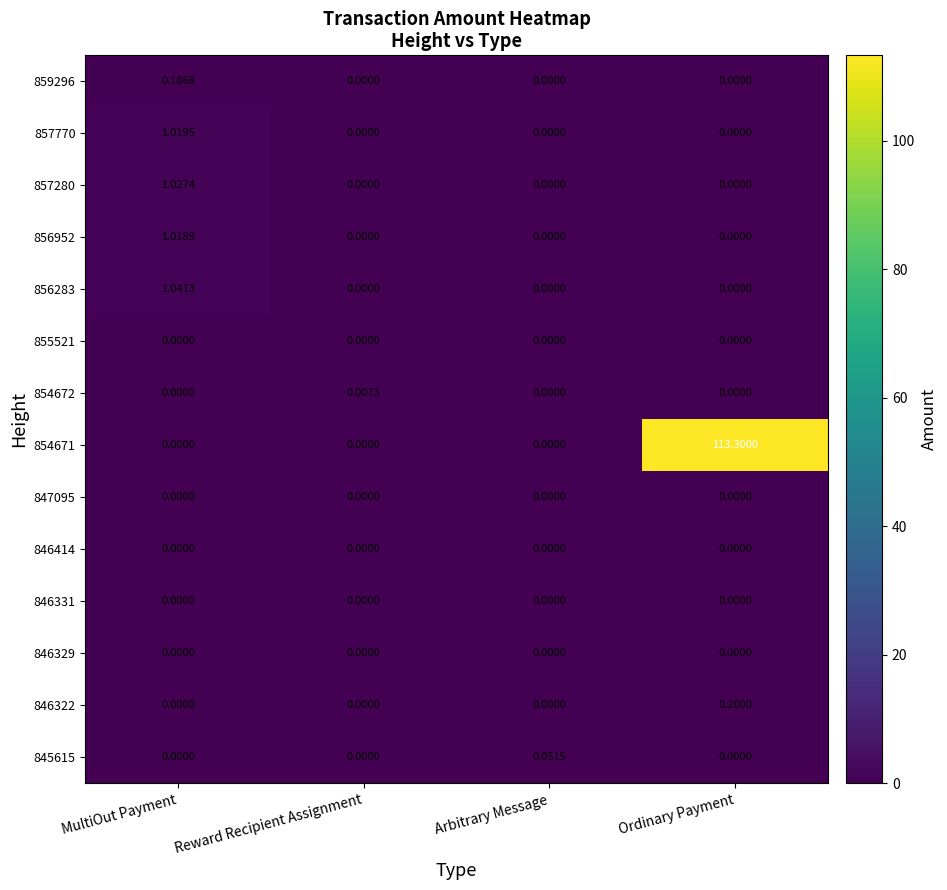

At which category does the chart reach its peak across all series?

Ordinary Payment